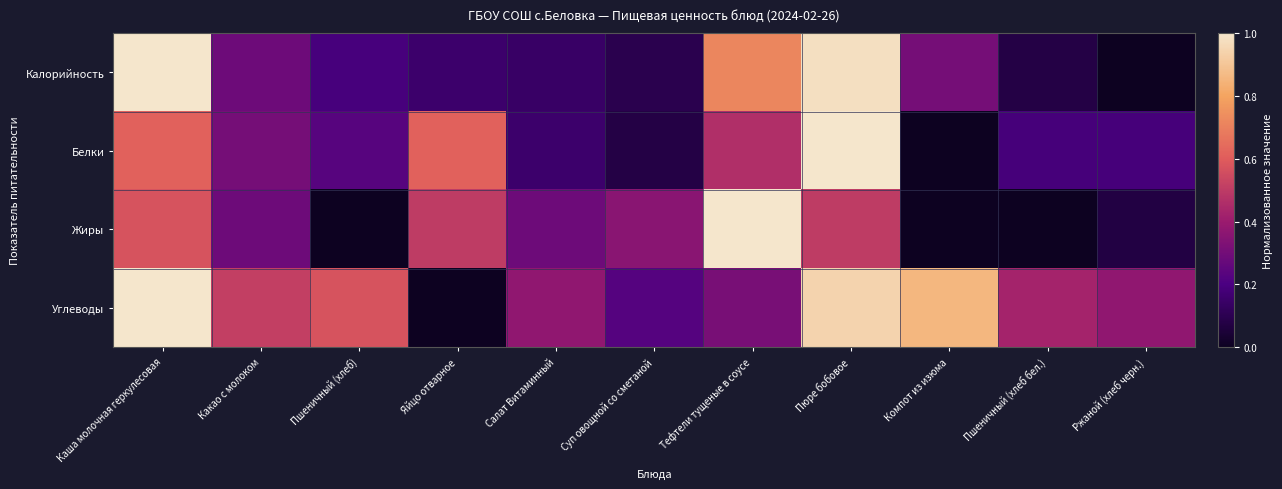

Reading left to right, list all the values displayed in this chart.

Калорийность: Каша молочная геркулесовая=1.0	Какао с молоком=0.3	Пшеничный (хлеб)=0.2	Яйцо отварное=0.2	Салат Витаминный=0.1	Суп овощной со сметаной=0.1	Тефтели тущеные в соусе=0.7	Пюре бобовое=1.0	Компот из изюма=0.3	Пшеничный (хлеб бел.)=0.1	Ржаной (хлеб черн.)=0.0
Белки: Каша молочная геркулесовая=0.6	Какао с молоком=0.3	Пшеничный (хлеб)=0.2	Яйцо отварное=0.6	Салат Витаминный=0.2	Суп овощной со сметаной=0.1	Тефтели тущеные в соусе=0.5	Пюре бобовое=1.0	Компот из изюма=0.0	Пшеничный (хлеб бел.)=0.2	Ржаной (хлеб черн.)=0.2
Жиры: Каша молочная геркулесовая=0.6	Какао с молоком=0.3	Пшеничный (хлеб)=0.0	Яйцо отварное=0.5	Салат Витаминный=0.3	Суп овощной со сметаной=0.4	Тефтели тущеные в соусе=1.0	Пюре бобовое=0.5	Компот из изюма=0.0	Пшеничный (хлеб бел.)=0.0	Ржаной (хлеб черн.)=0.1
Углеводы: Каша молочная геркулесовая=1.0	Какао с молоком=0.5	Пшеничный (хлеб)=0.6	Яйцо отварное=0.0	Салат Витаминный=0.4	Суп овощной со сметаной=0.2	Тефтели тущеные в соусе=0.3	Пюре бобовое=0.9	Компот из изюма=0.9	Пшеничный (хлеб бел.)=0.4	Ржаной (хлеб черн.)=0.4